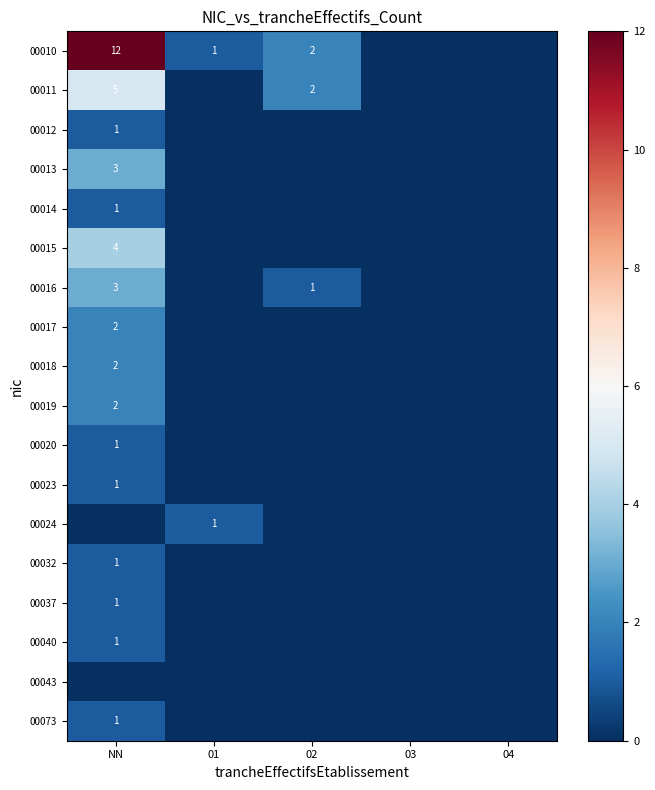

Which series changed the most between 01 and 03?

00010